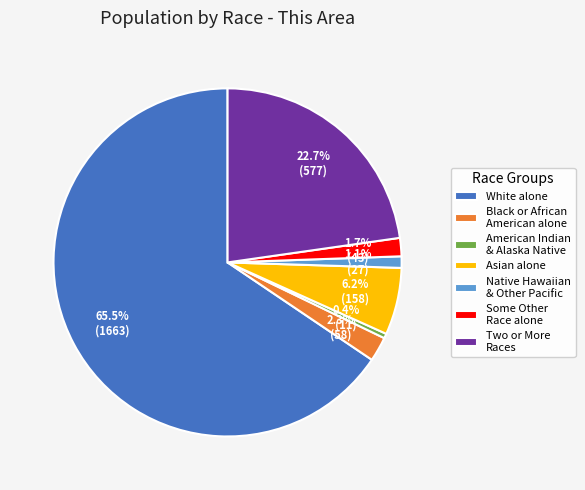

Is there a majority slice in this chart?

Yes